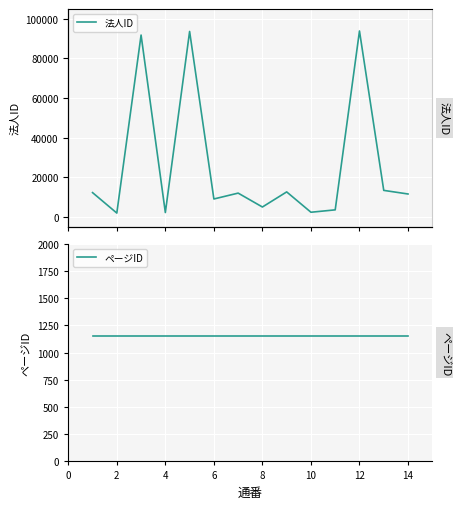

Reading right to left, extract all data points from this chart.

法人ID: 11450	13274	93890	3427	2217	12505	4869	11895	8929	93650	2067	91829	1802	12146
ページID: 1157	1157	1157	1157	1157	1157	1157	1157	1157	1157	1157	1157	1157	1157